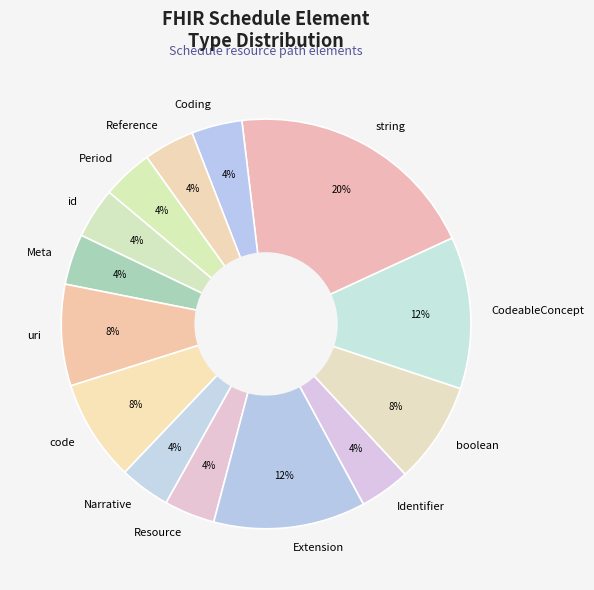

How many slices are in this pie chart?

14